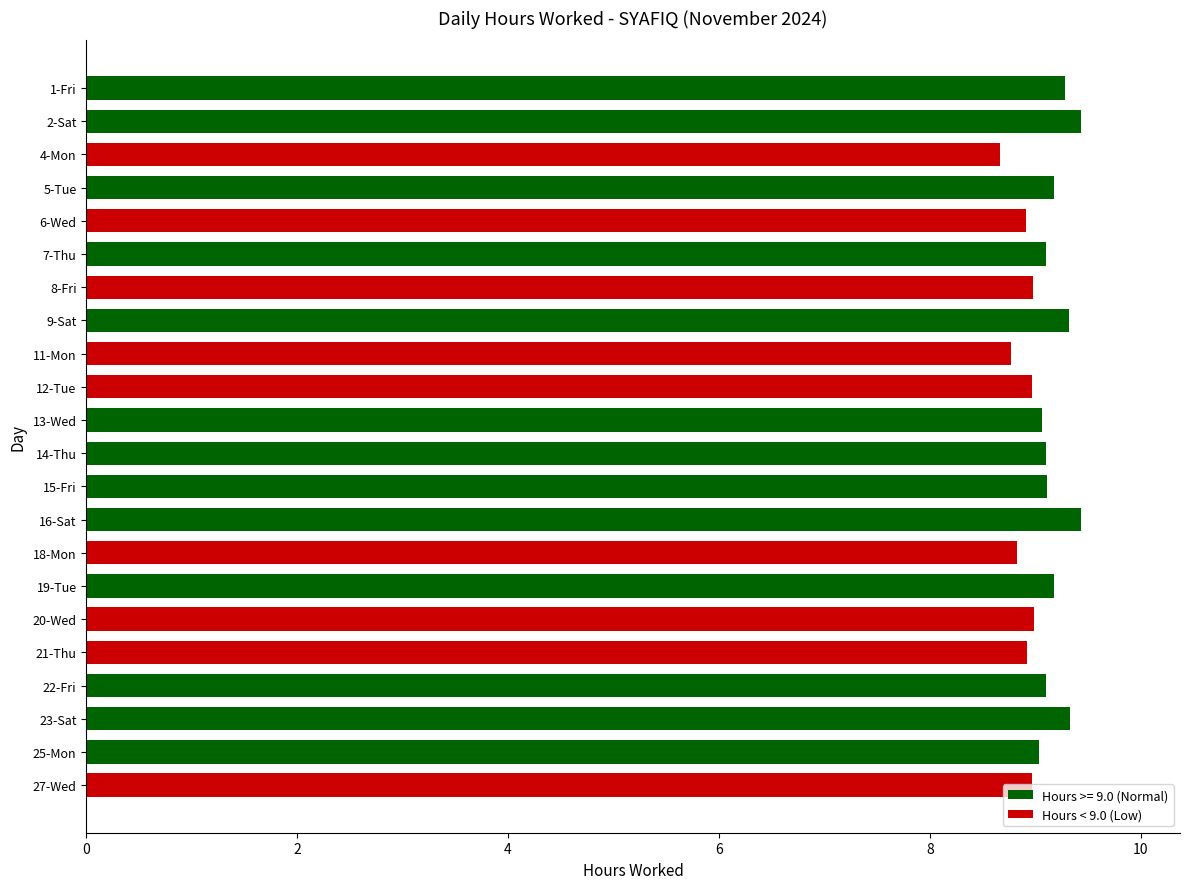

What is the label of the 13th bar from the top?

15-Fri